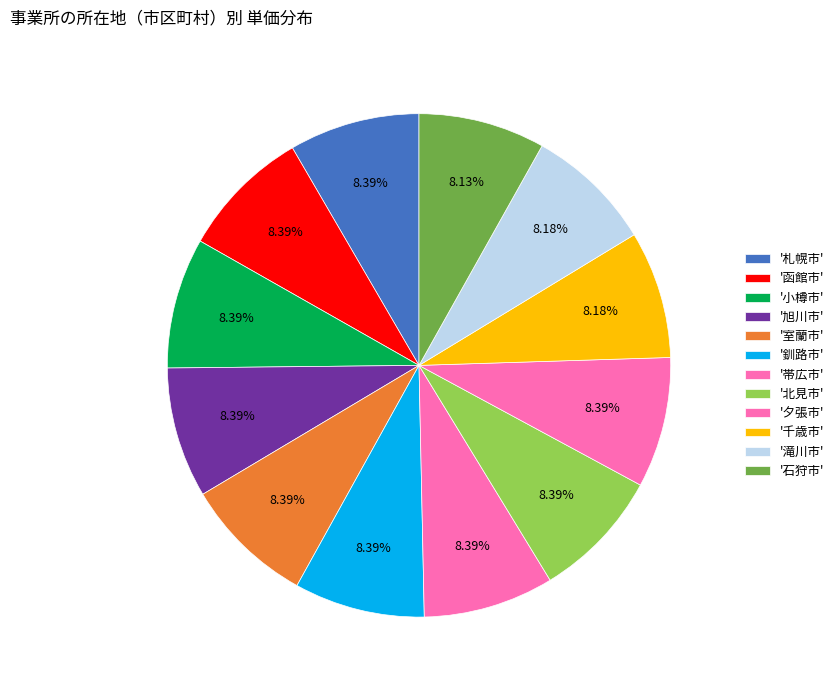

Which slice is the smallest?

石狩市